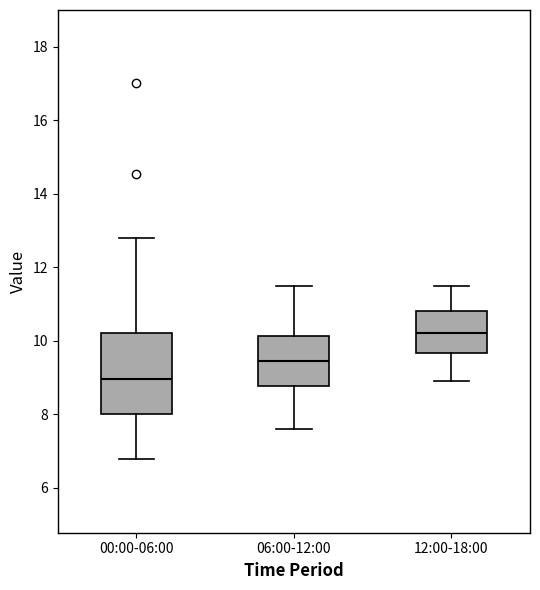

Reading left to right, transcribe this box plot: for each box, give where its median line is, the range the box spans, and where its two whiskers end, as read against the y-axis. The values are not printed on the chart, so give them approximately, as read against the axis.

00:00-06:00: median 9.0, box 8.0 to 10.2, whiskers 6.8 to 12.8
06:00-12:00: median 9.4, box 8.8 to 10.2, whiskers 7.6 to 11.6
12:00-18:00: median 10.2, box 9.6 to 10.8, whiskers 9.0 to 11.6